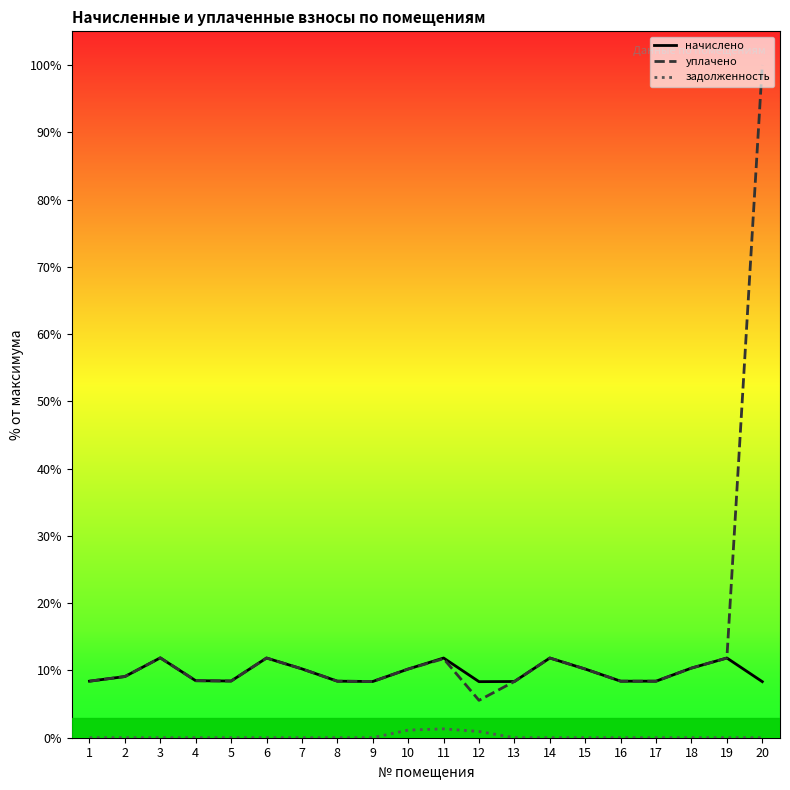

How many lines are shown in the chart?

3